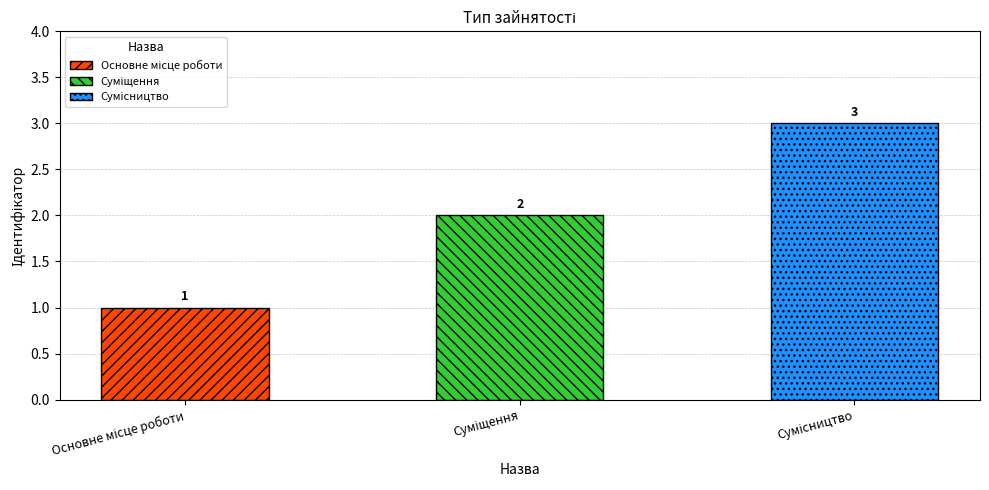

Reading right to left, transcribe all the data shown in this chart.

3	2	1